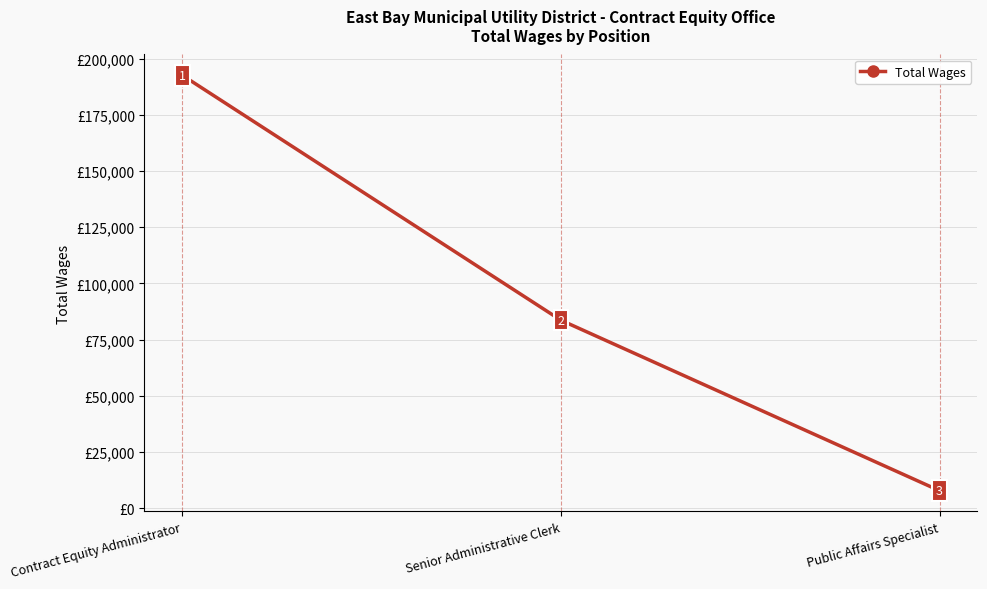

What is the difference between the second highest and minimum values?

75802